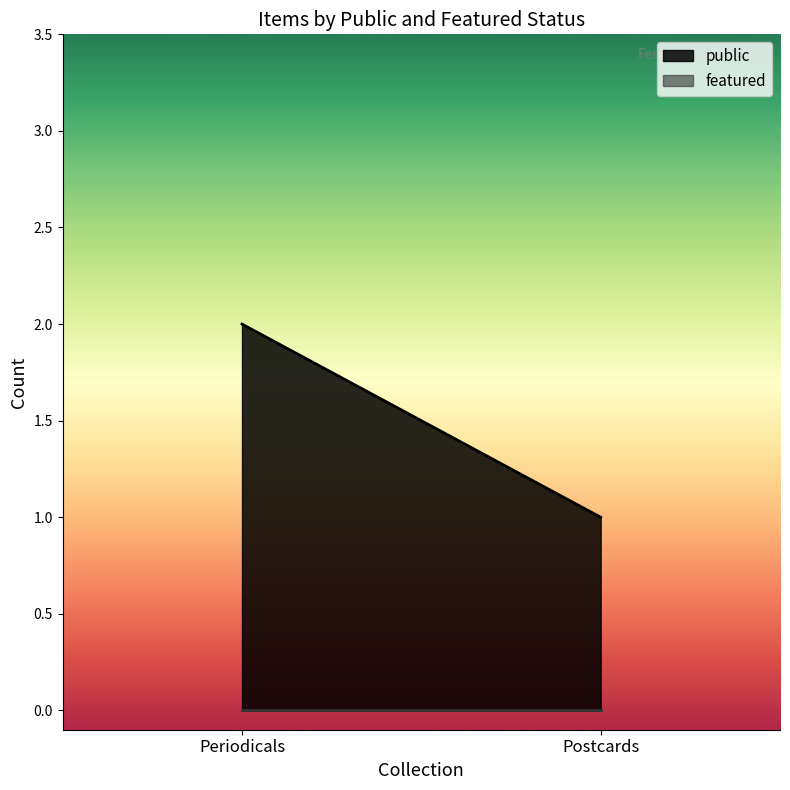

Rank the series by their average value, from lowest to highest.

featured, public